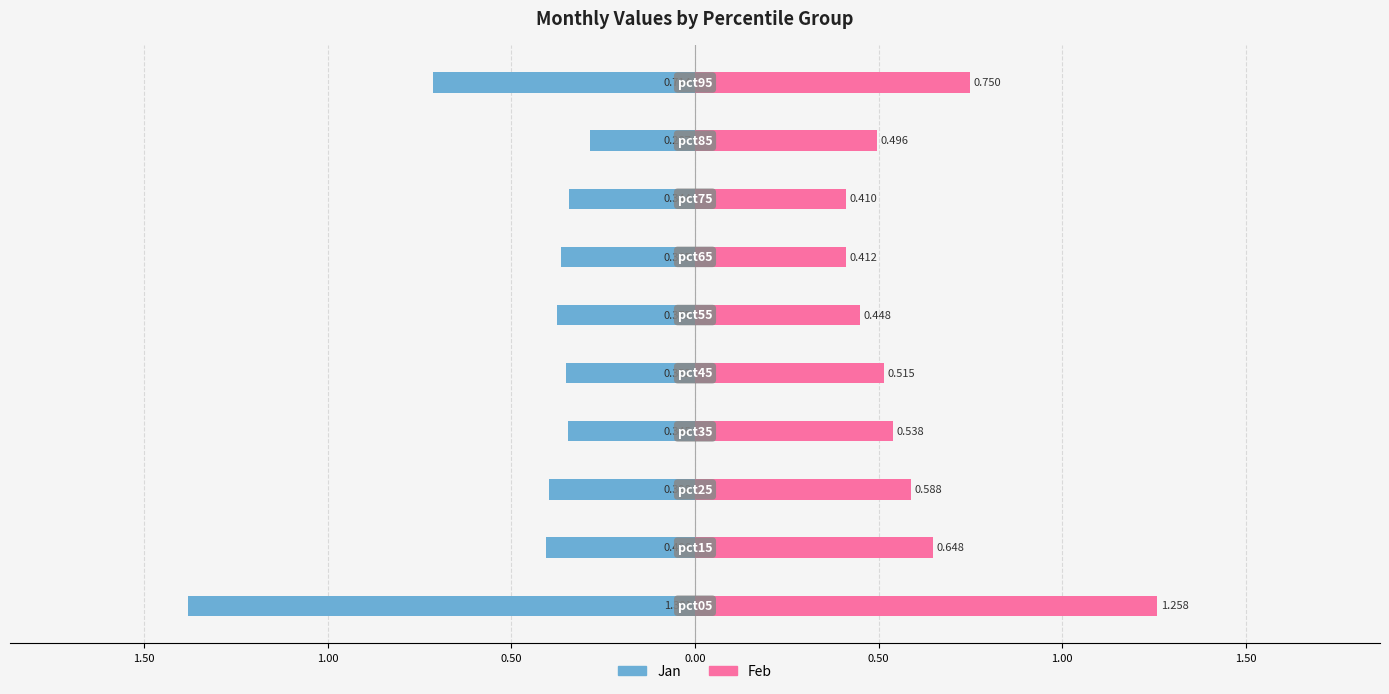

List the series in order of their overall mean, lowest first.

Jan, Feb